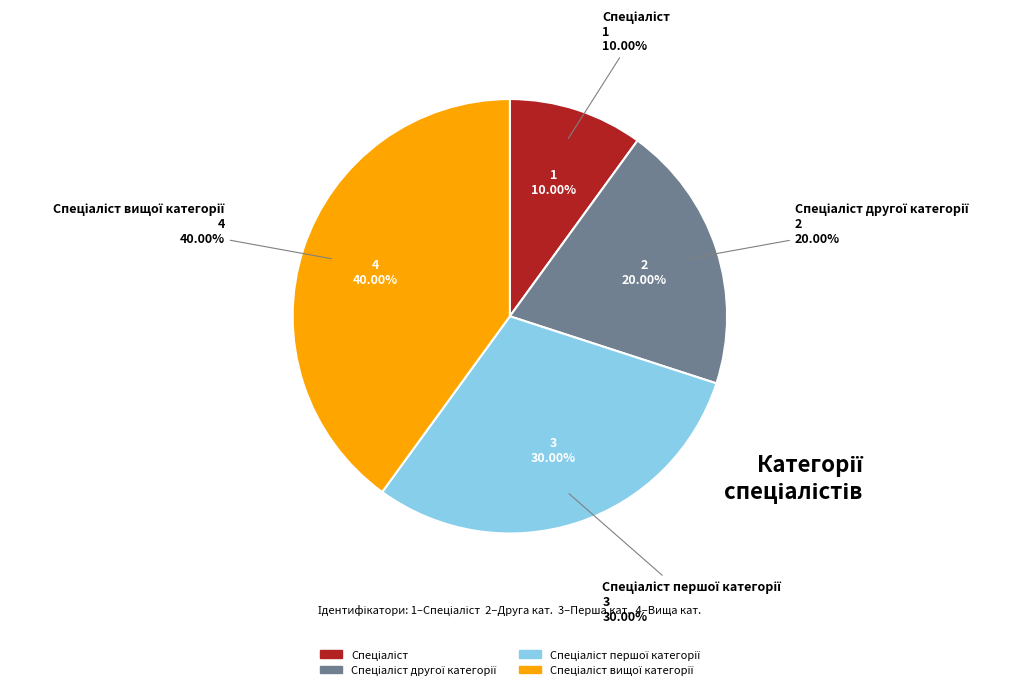

True or false: Спеціаліст першої категорії accounts for 18% of the total.

False